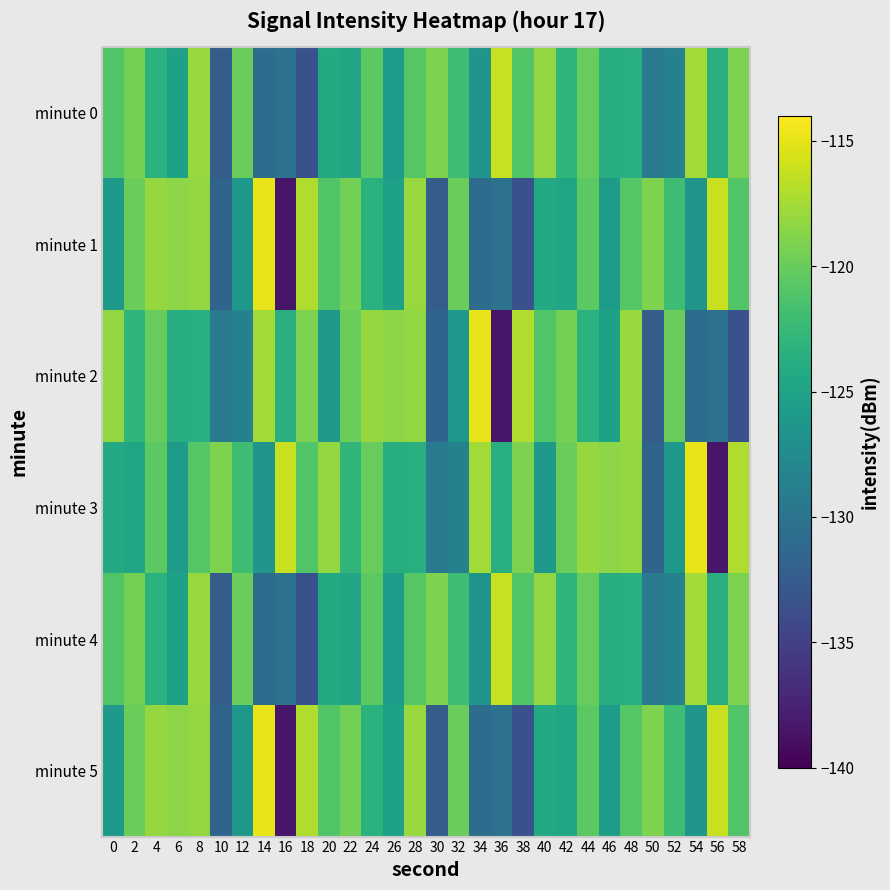

Which has a higher value, 14 or 54?

54